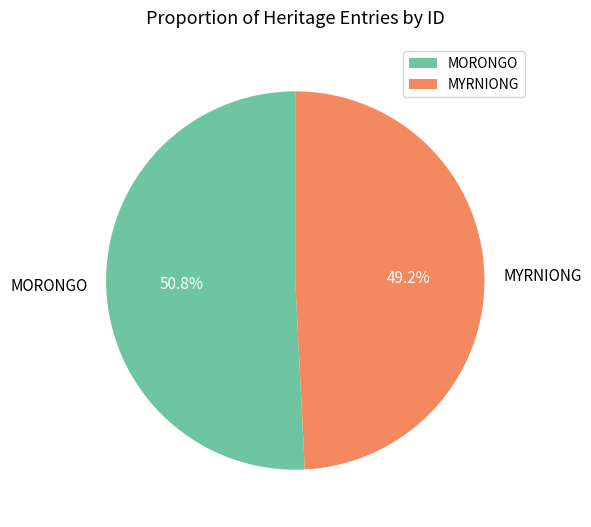

To the nearest percent, what percentage of the pie is MORONGO?

51%